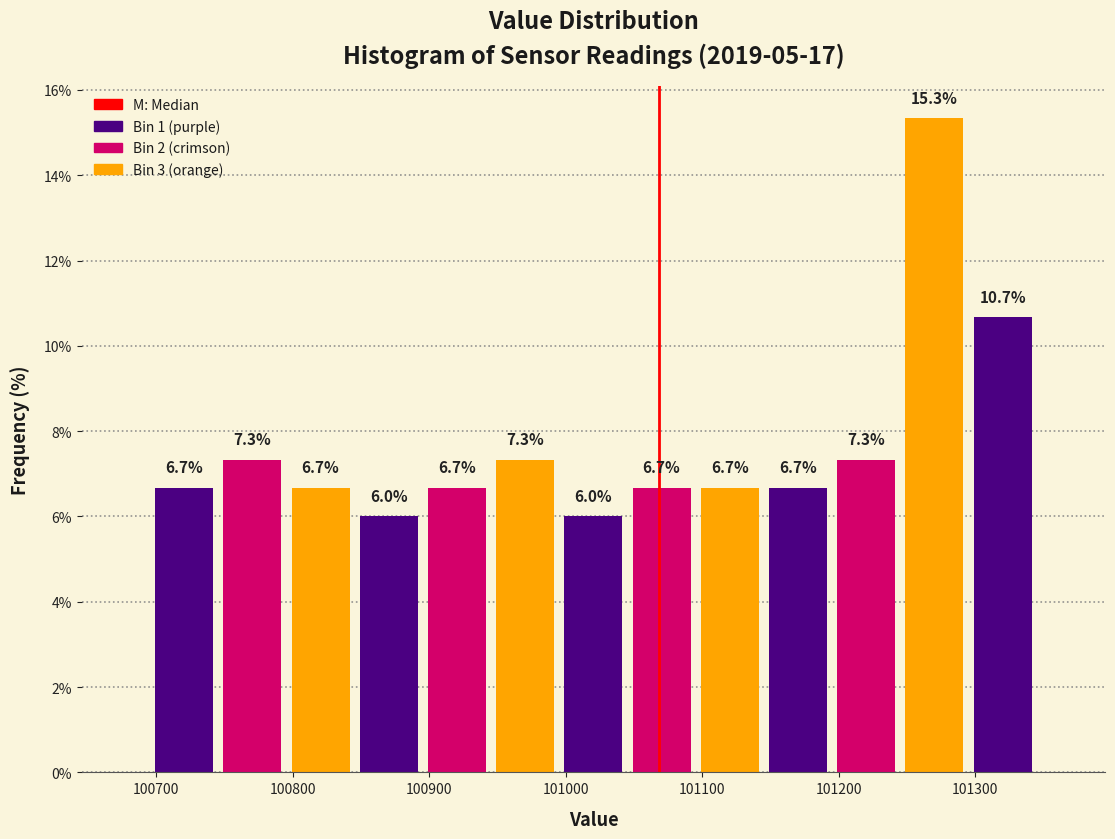

Reading left to right, list every bar in this chart as the range it spans on the x-axis followed by its height. The bar edges are not printed on the chart, so give them approximately, as read against the axis.

100700 to 100750: 6.7
100750 to 100800: 7.3
100800 to 100850: 6.7
100850 to 100900: 6.0
100900 to 100950: 6.7
100950 to 101000: 7.3
101000 to 101050: 6.0
101050 to 101100: 6.7
101100 to 101150: 6.7
101150 to 101200: 6.7
101200 to 101250: 7.3
101250 to 101300: 15.3
101300 to 101350: 10.7